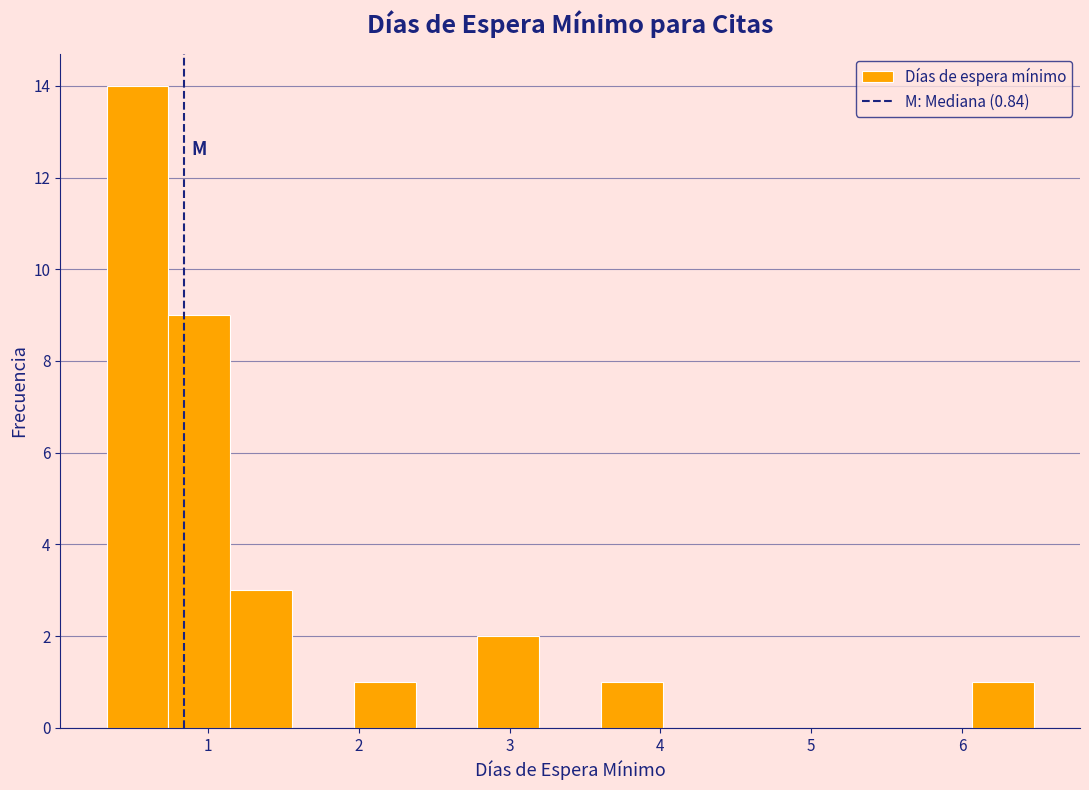

Reading left to right, list every bar in this chart as the range it spans on the x-axis followed by its height. Neither the bar edges nor the heights are printed on the chart, so give them approximately, as read against the axes.

0.3 to 0.7: 14
0.7 to 1.1: 9
1.1 to 1.6: 3
1.6 to 2.0: 0
2.0 to 2.4: 1
2.4 to 2.8: 0
2.8 to 3.2: 2
3.2 to 3.6: 0
3.6 to 4.0: 1
4.0 to 4.4: 0
4.4 to 4.8: 0
4.8 to 5.2: 0
5.2 to 5.7: 0
5.7 to 6.1: 0
6.1 to 6.5: 1